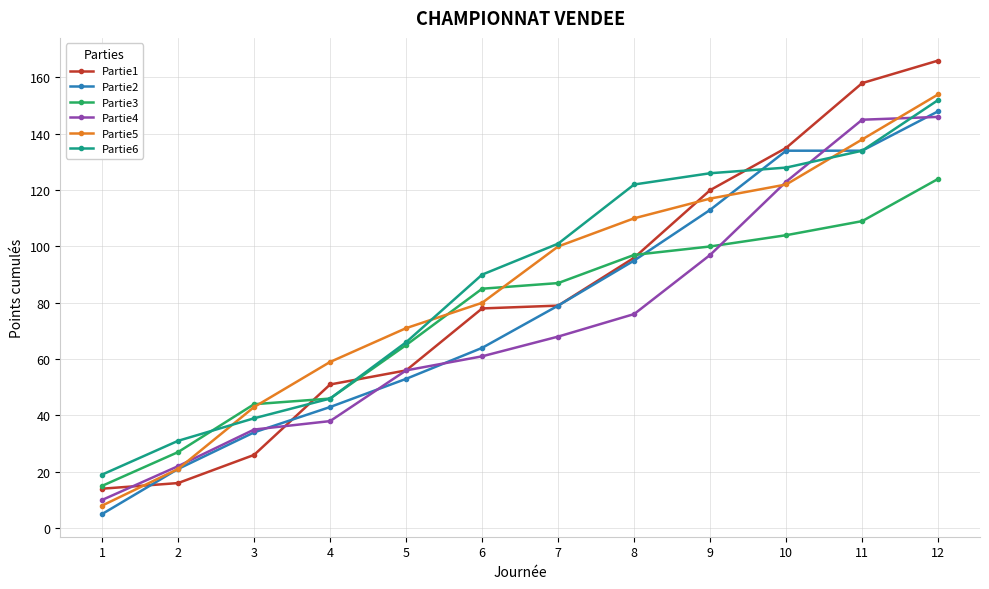

What is the minimum value for Partie6?

19